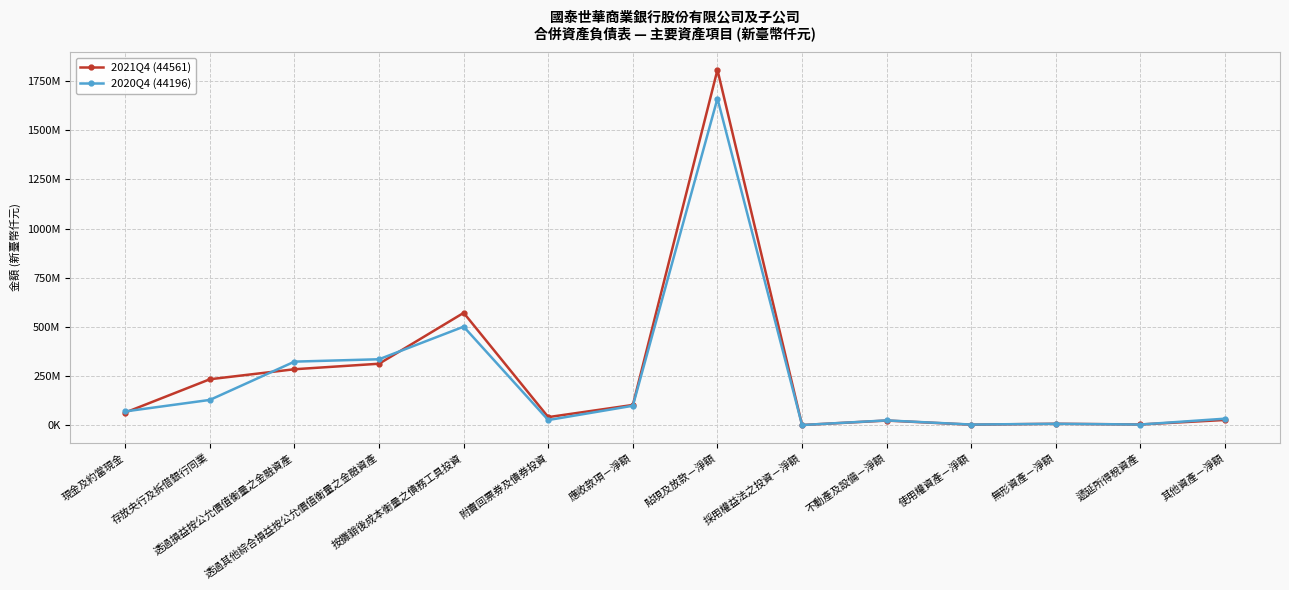

What is the label of the 8th point from the left?

貼現及放款－淨額